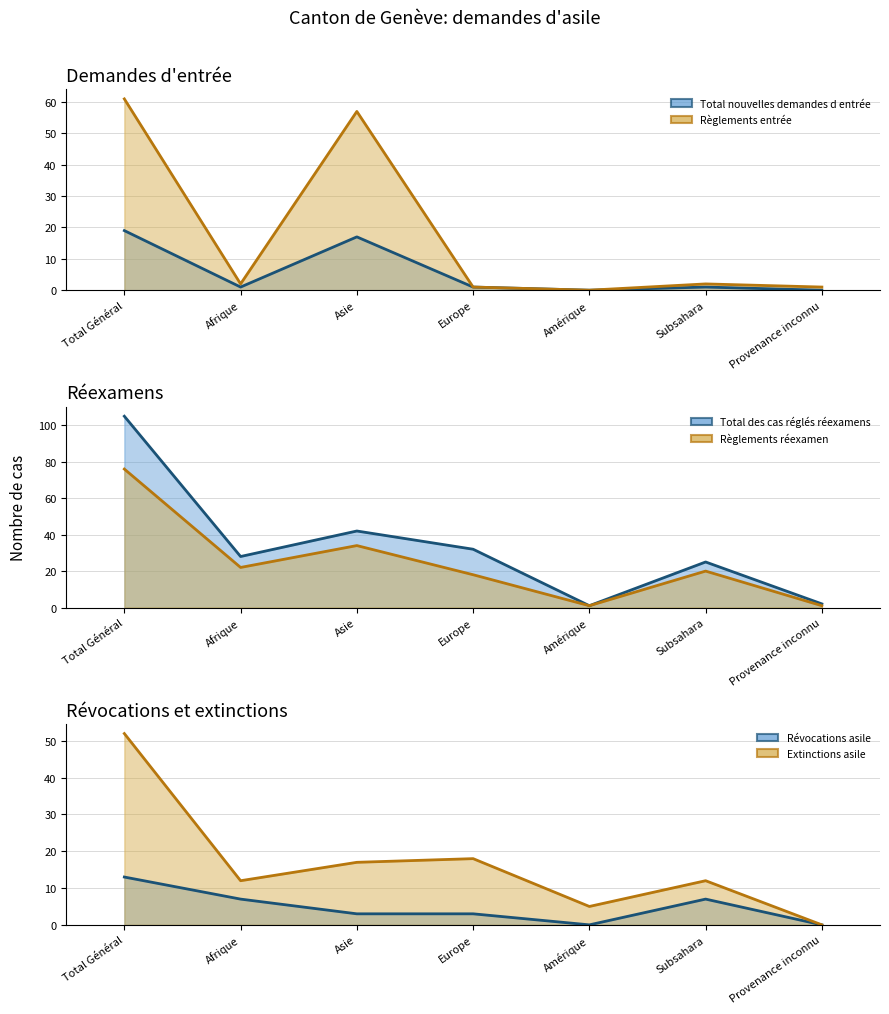

Reading right to left, transcribe all the data shown in this chart.

Total nouvelles demandes d entrée: 0	1	0	1	17	1	19
Total des cas réglés réexamens: 2	25	1	32	42	28	105
Révocations asile: 0	7	0	3	3	7	13
Règlements entrée: 1	2	0	1	57	2	61
Extinctions asile: 0	12	5	18	17	12	52
Règlements réexamen: 1	20	1	18	34	22	76